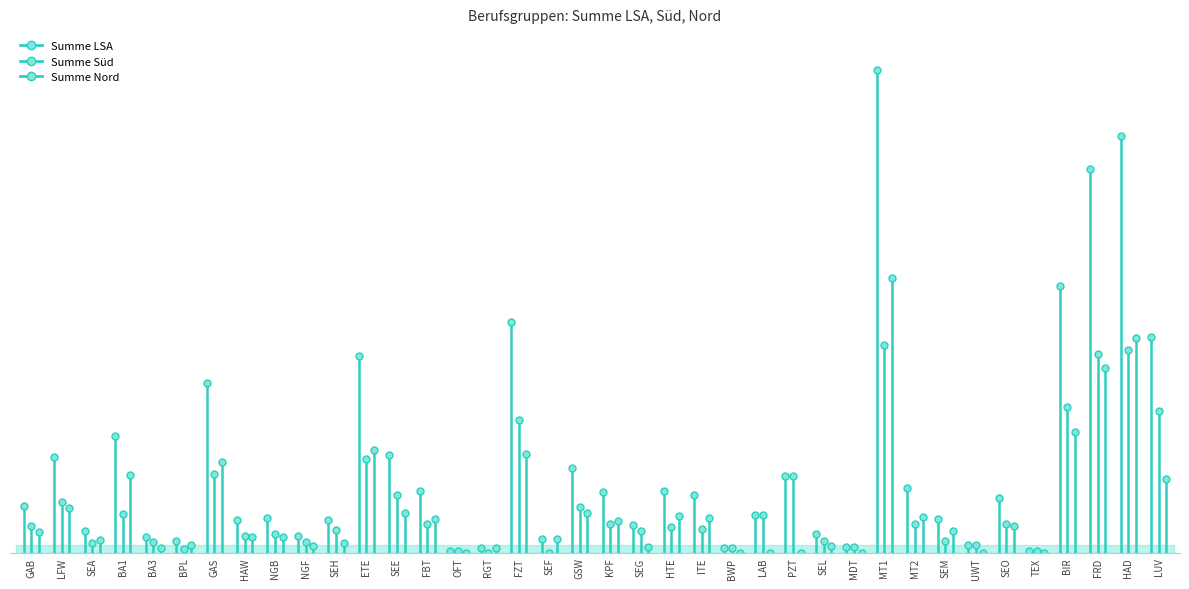

What is the approximate value of Summe Süd at GAB, to the nearest 5?

200